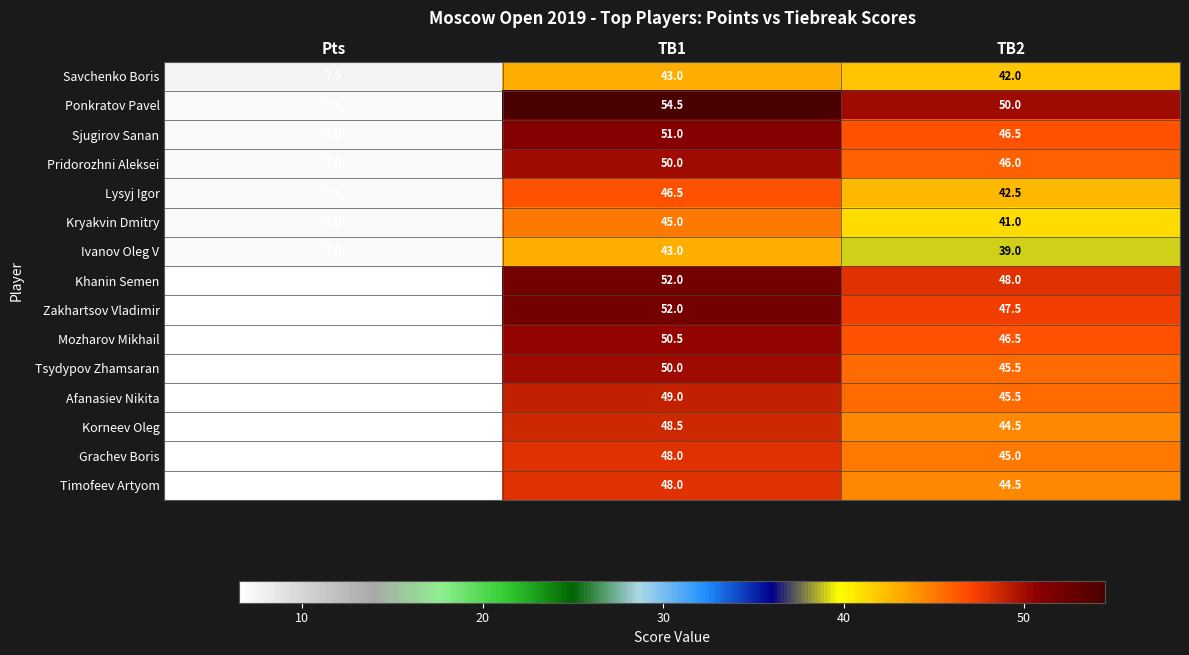

The Lysyj Igor series shows 42.5 at TB2. True or false?

True